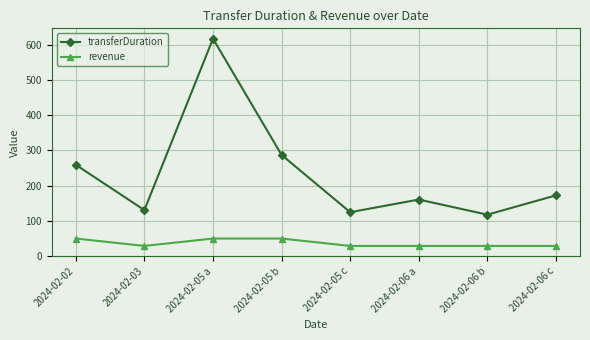

True or false: transferDuration and revenue cross at least once.

False